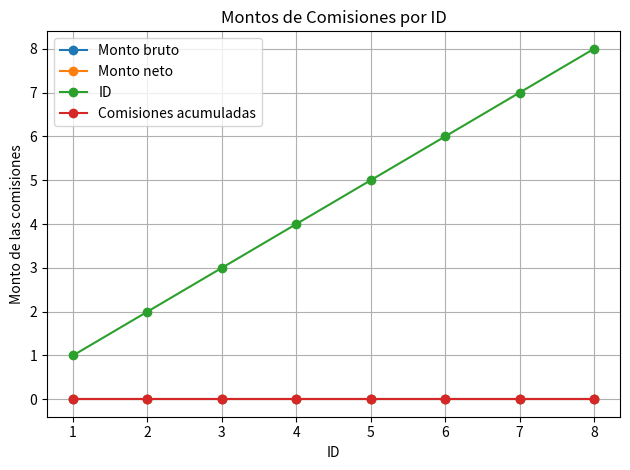

Is it true that Comisiones acumuladas equals 0 at 6?

True